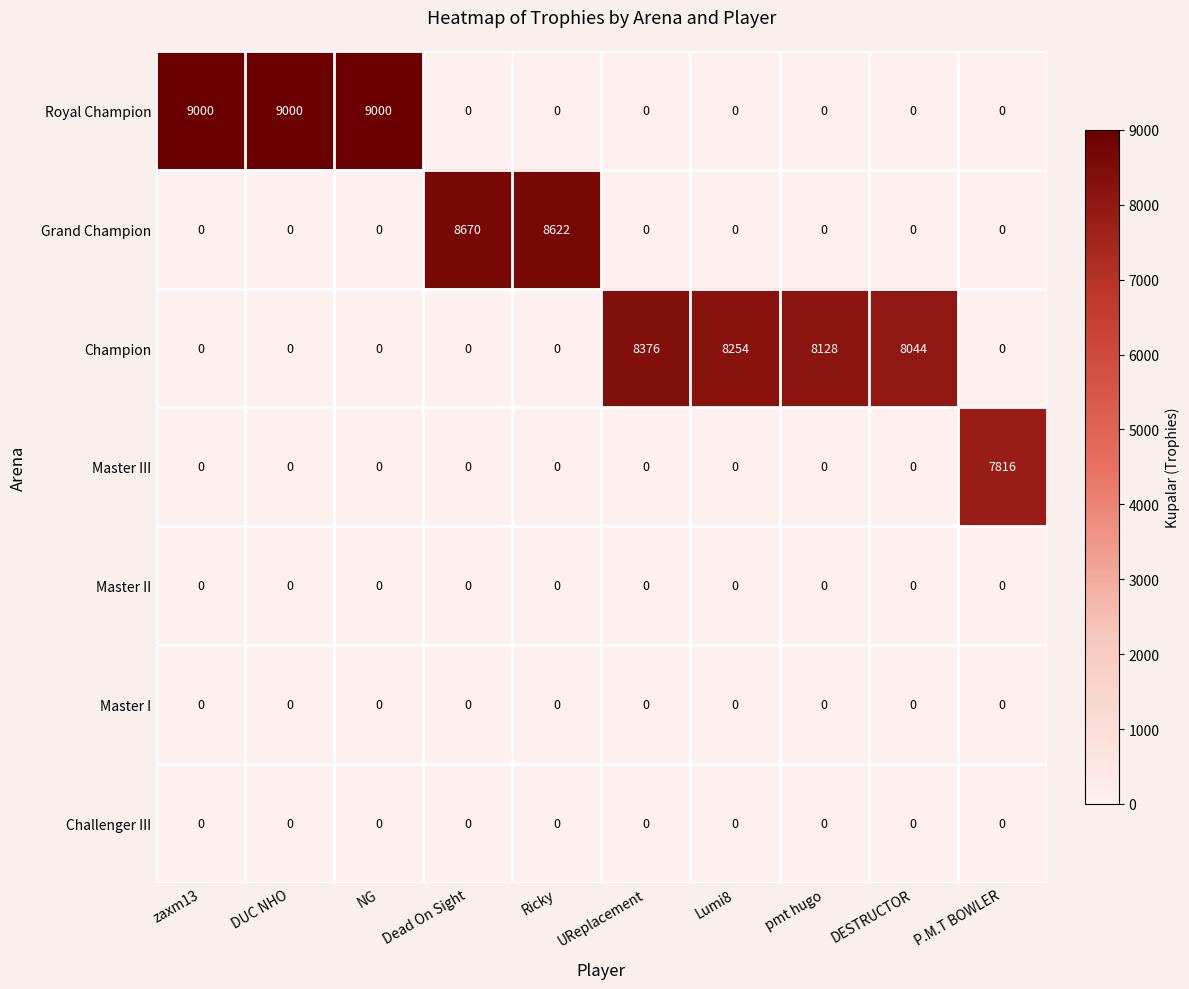

Which series changed the most between Dead On Sight and UReplacement?

Grand Champion